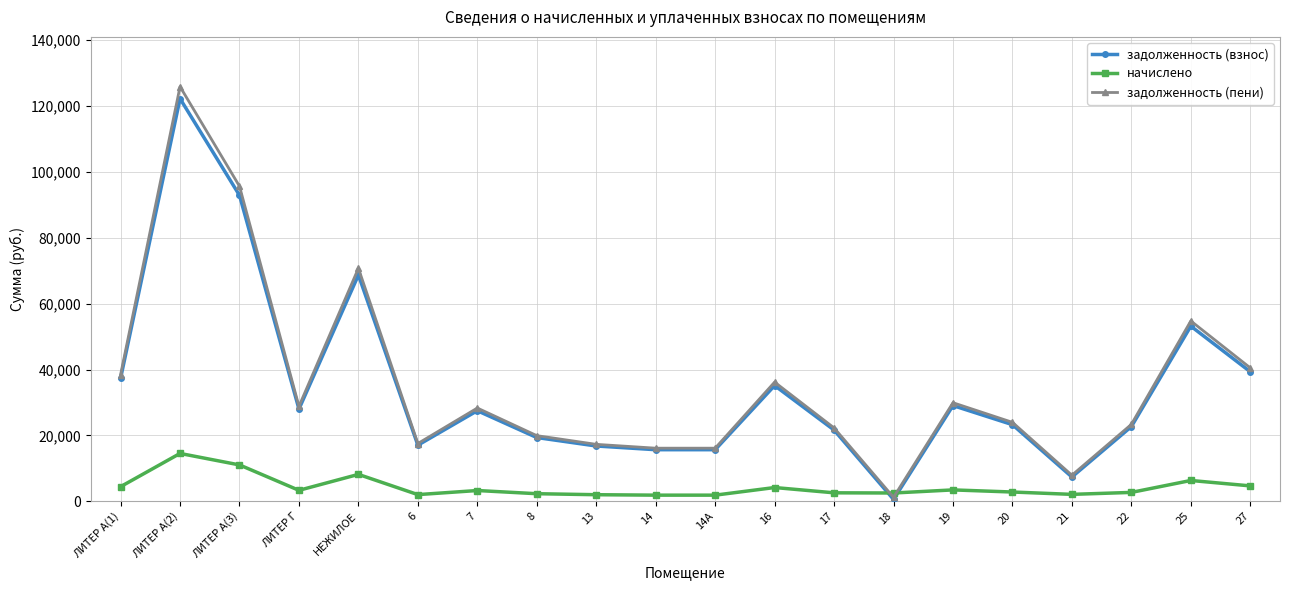

After their last crossing, which series has the higher values: начислено or задолженность (взнос)?

задолженность (взнос)